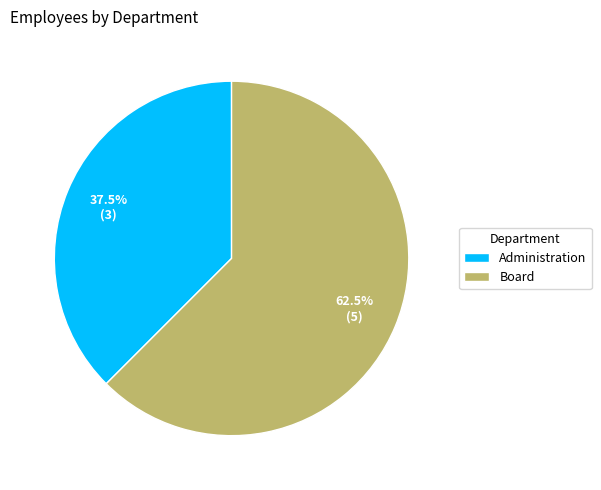

Which slice represents more than half of the pie?

Board